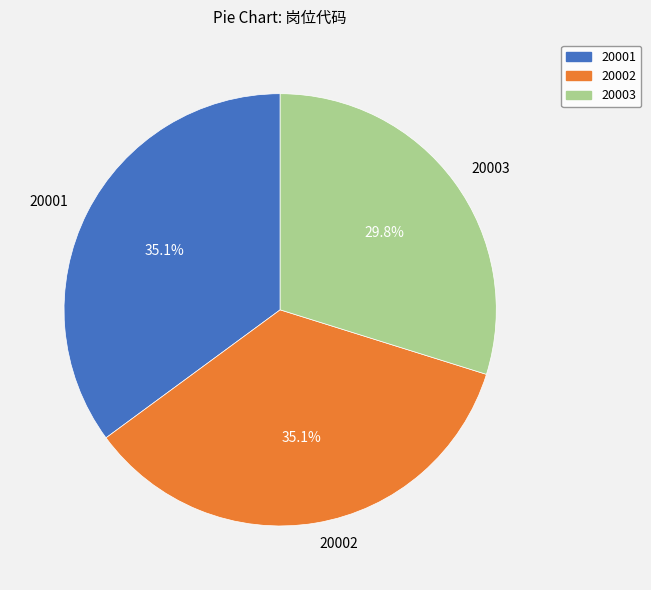

To the nearest percent, what is the combined percentage of 20003 and 20001?

65%